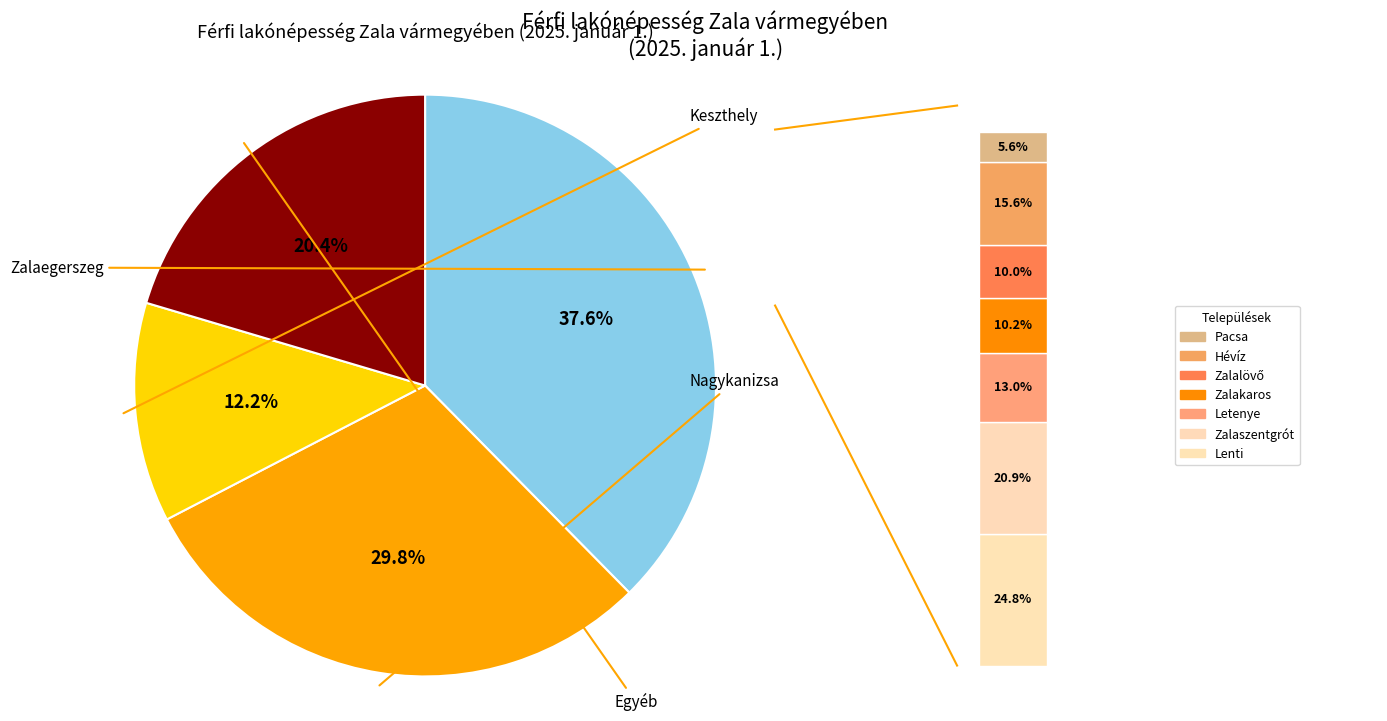

To the nearest percent, what portion does Zalaegerszeg represent?

38%